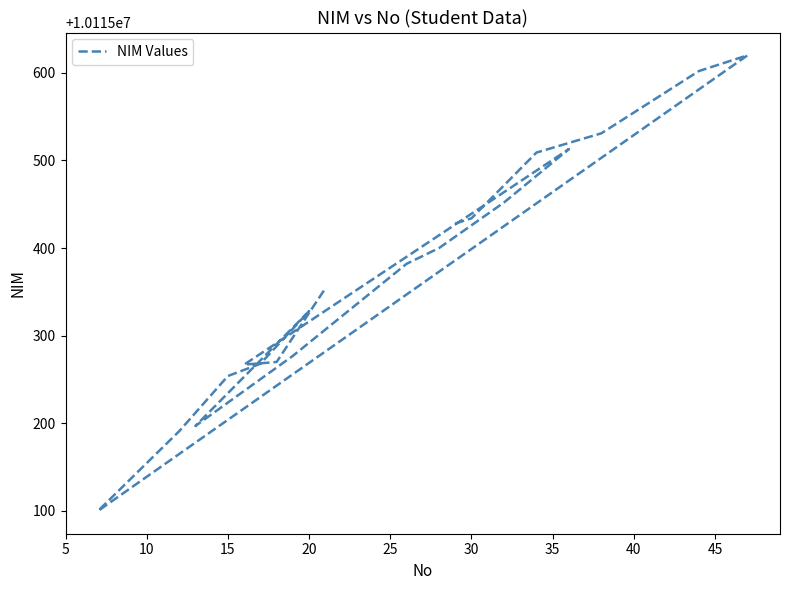

What is the difference between the maximum and minimum values?

520